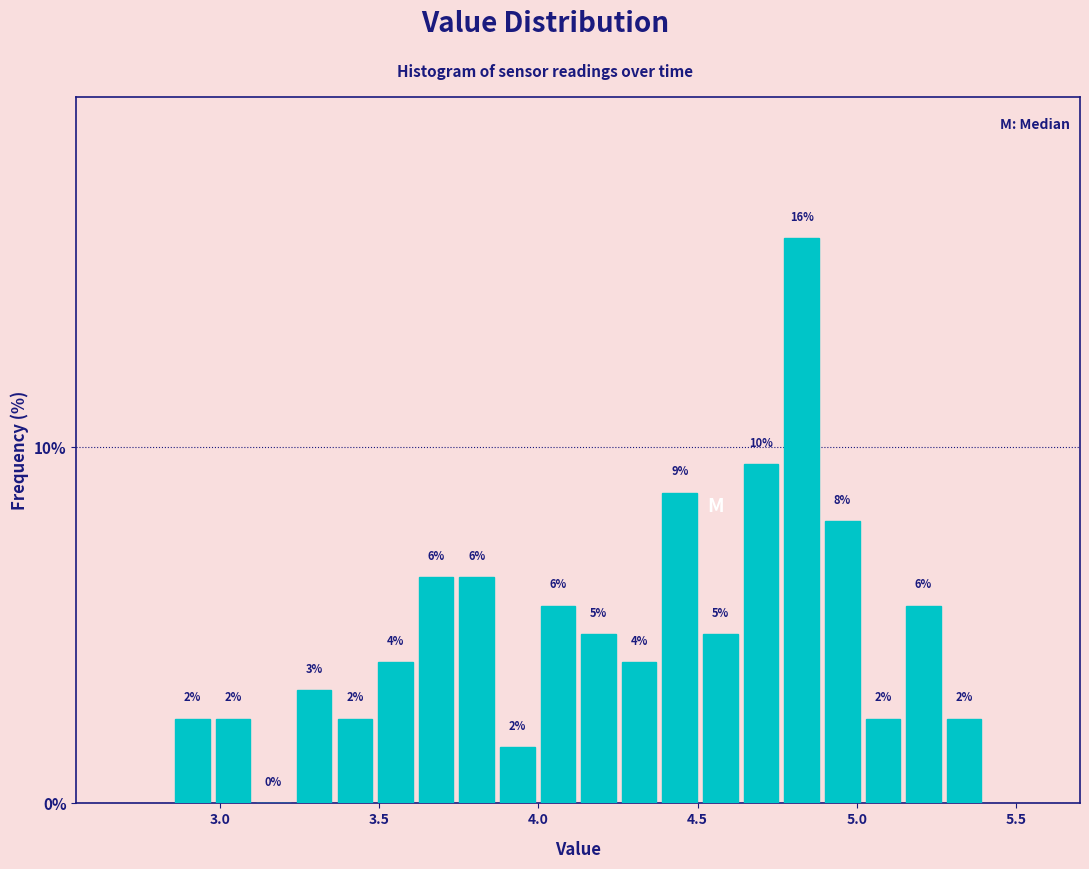

Read against the x-axis, roughly where is the centre of the tallest bar?

4.85